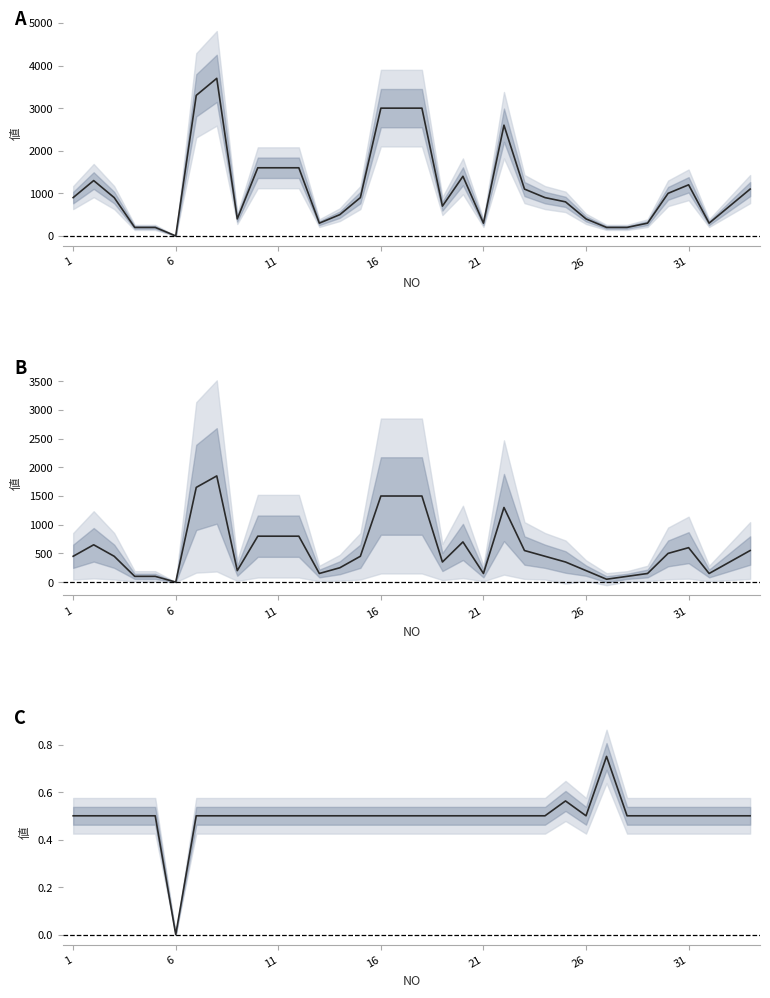

True or false: 小人/大人比 and 大人(片道) cross at least once.

False